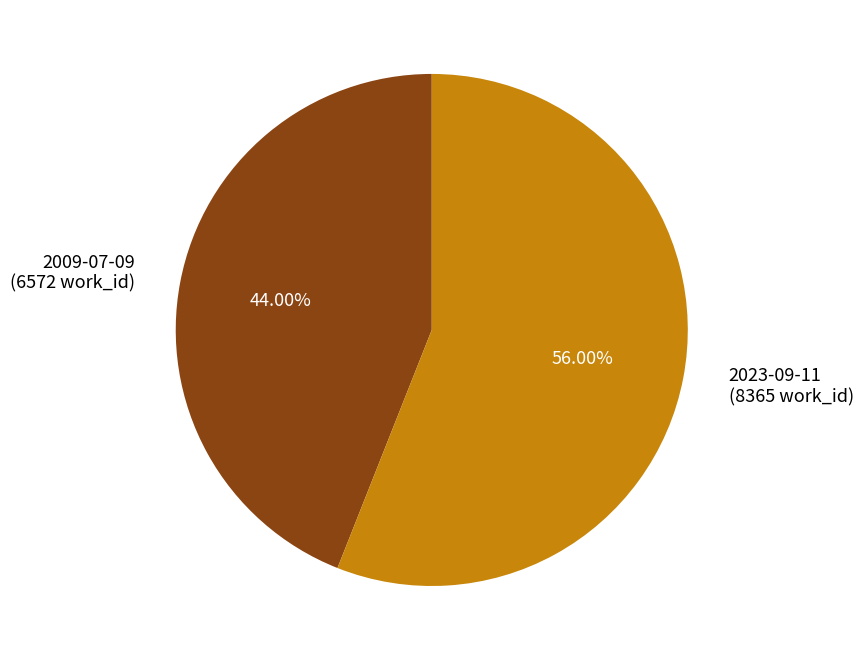

To the nearest percent, what is the difference between the largest and smallest slice percentages?

12%